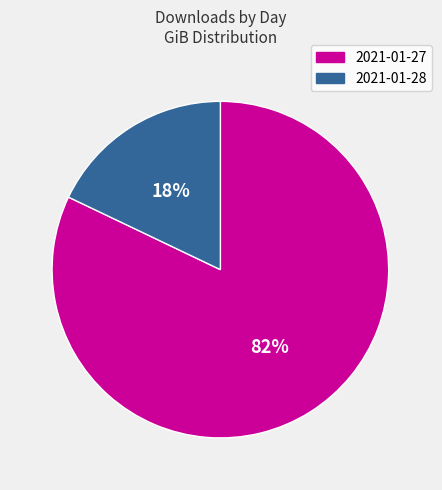

Which has a higher value, 2021-01-28 or 2021-01-27?

2021-01-27